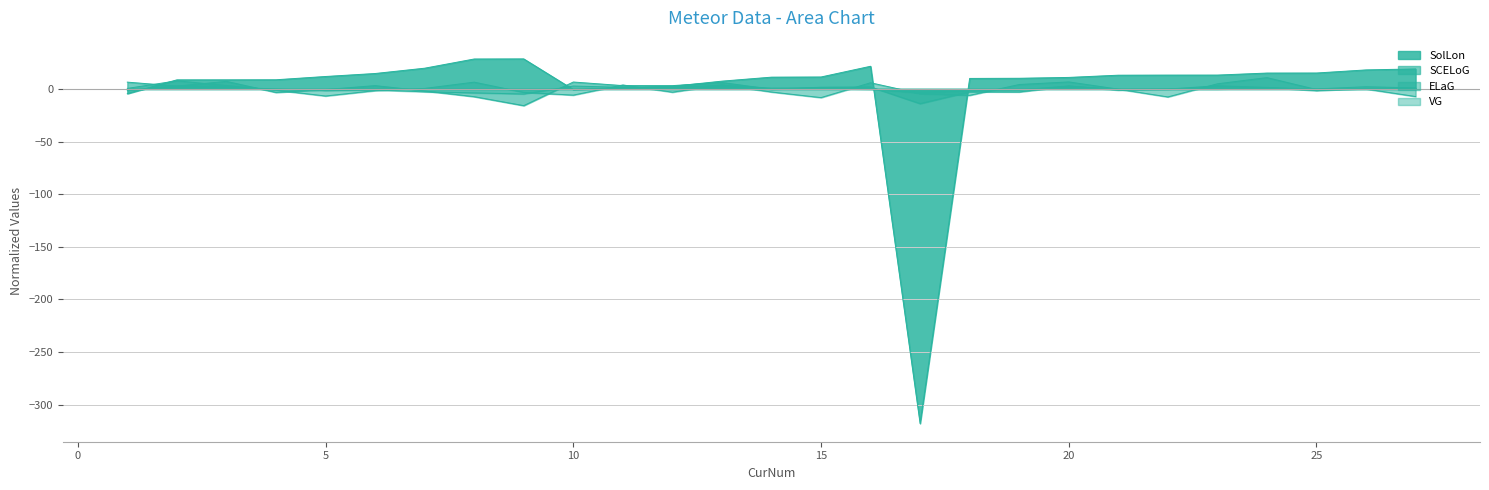

Which series changed the most between 17 and 23?

SolLon